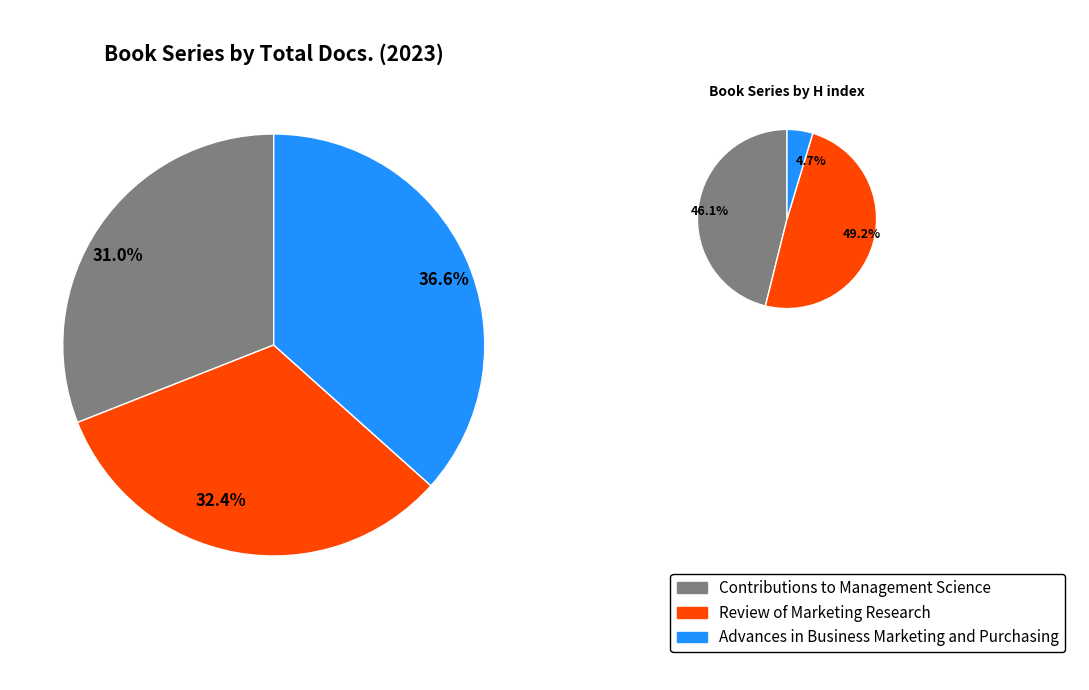

To the nearest percent, what is the average slice percentage?

33%